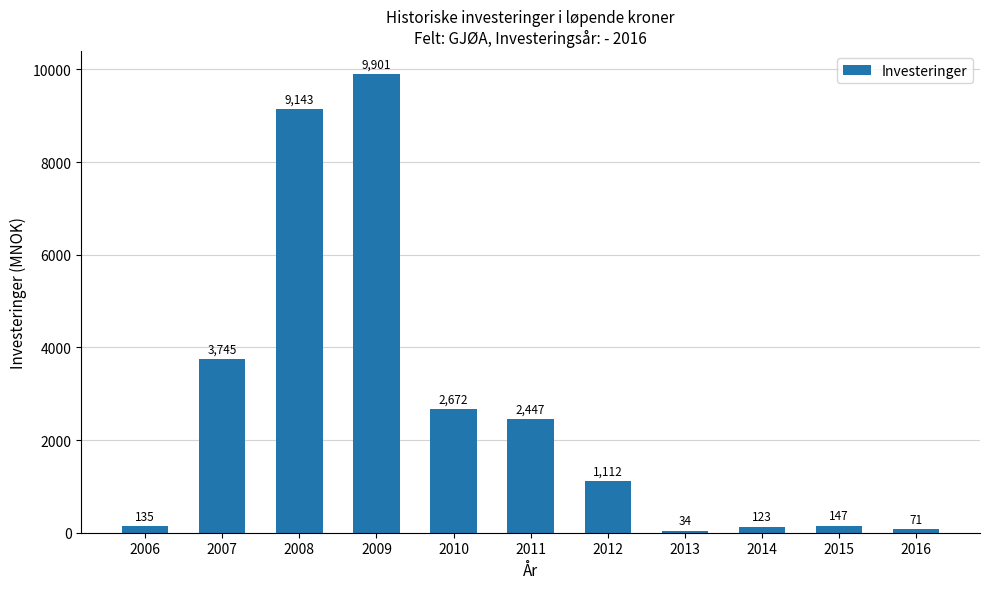

What is the difference between the values at 2015 and 2009?

9754